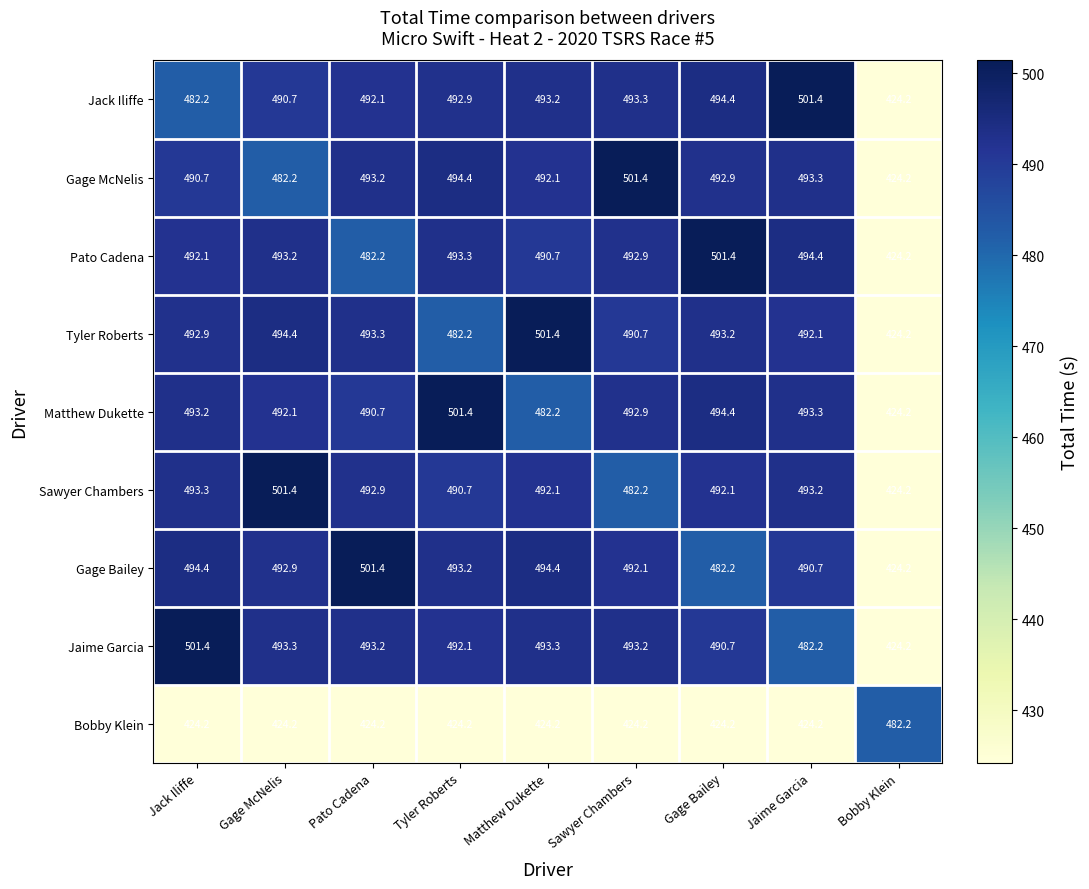

Which series has the largest total across all categories?

Gage Bailey